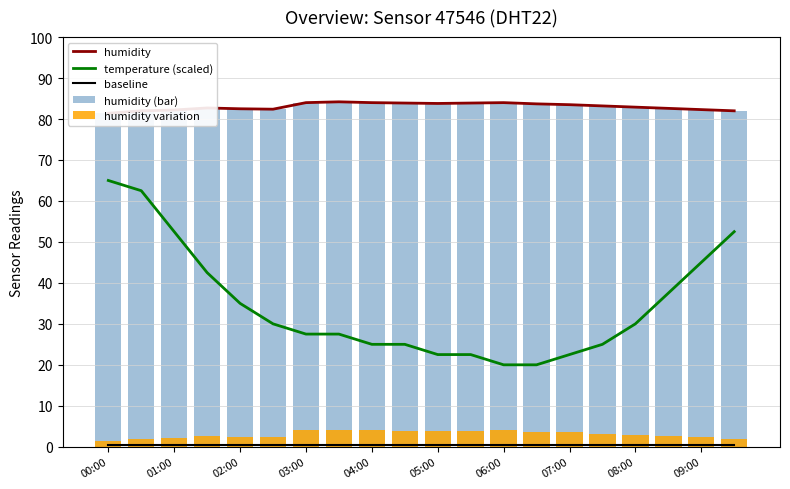

At how many categories does at least one series exceed 69?

20